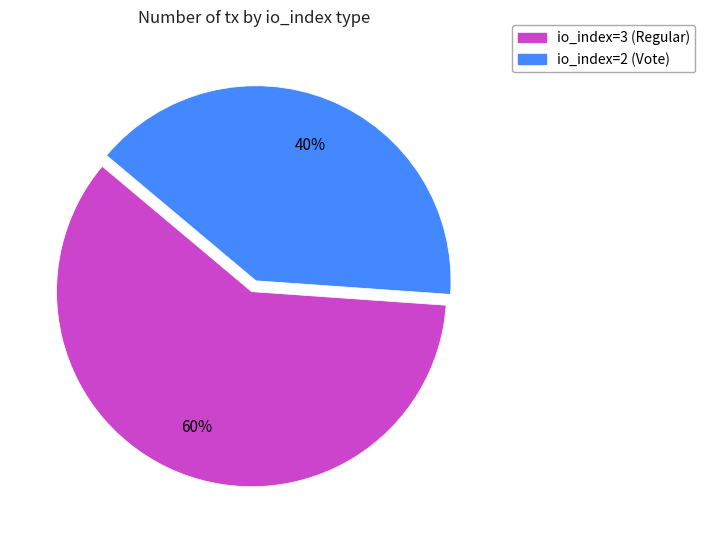

True or false: io_index=2 (Vote) accounts for 49% of the total.

False